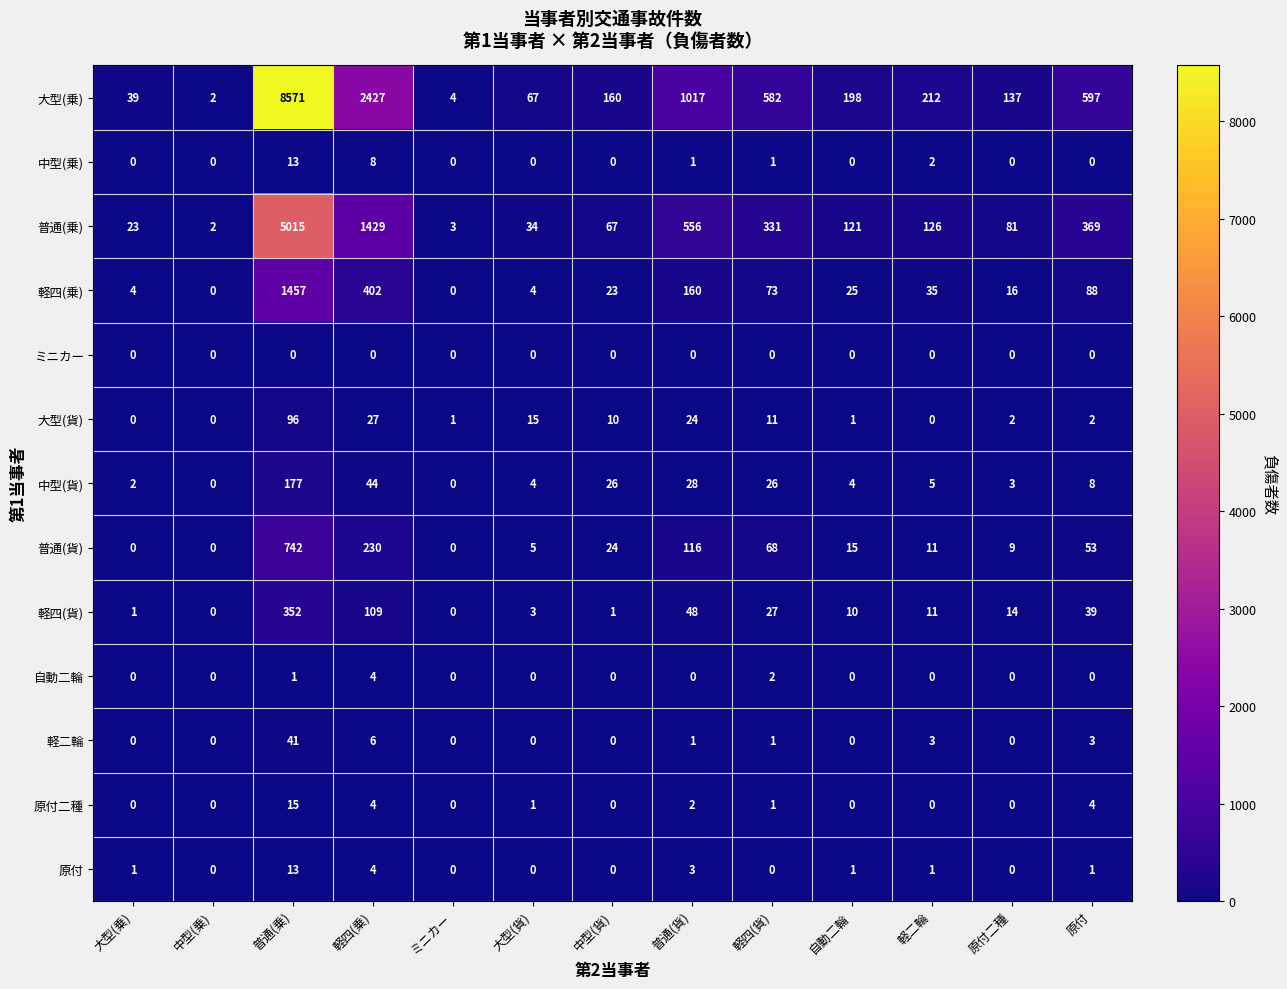

What is the difference between the highest and lowest values at 大型(貨)?

67